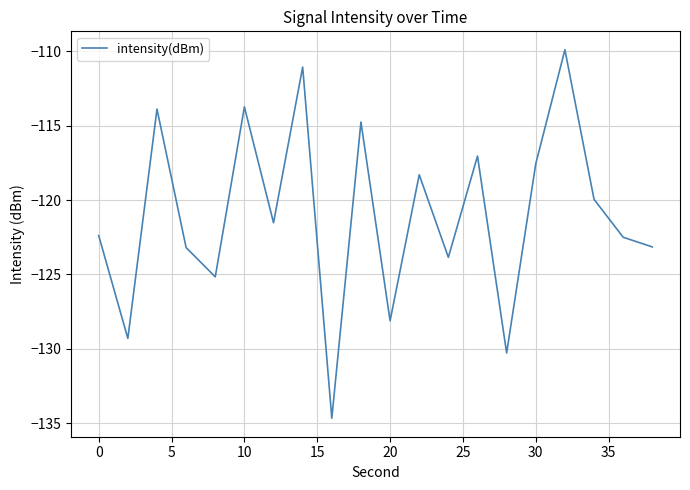

What is the difference between the maximum and minimum values?

24.8